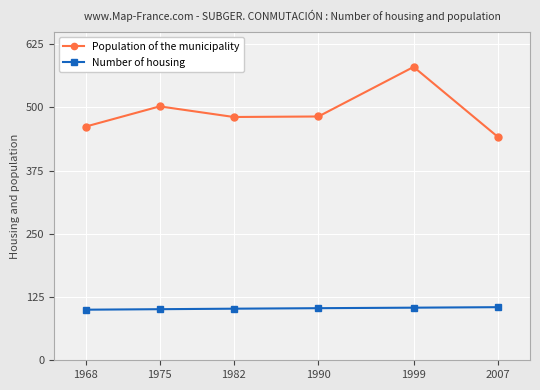

What is the difference between the second highest and second lowest values in the Number of housing series?

3